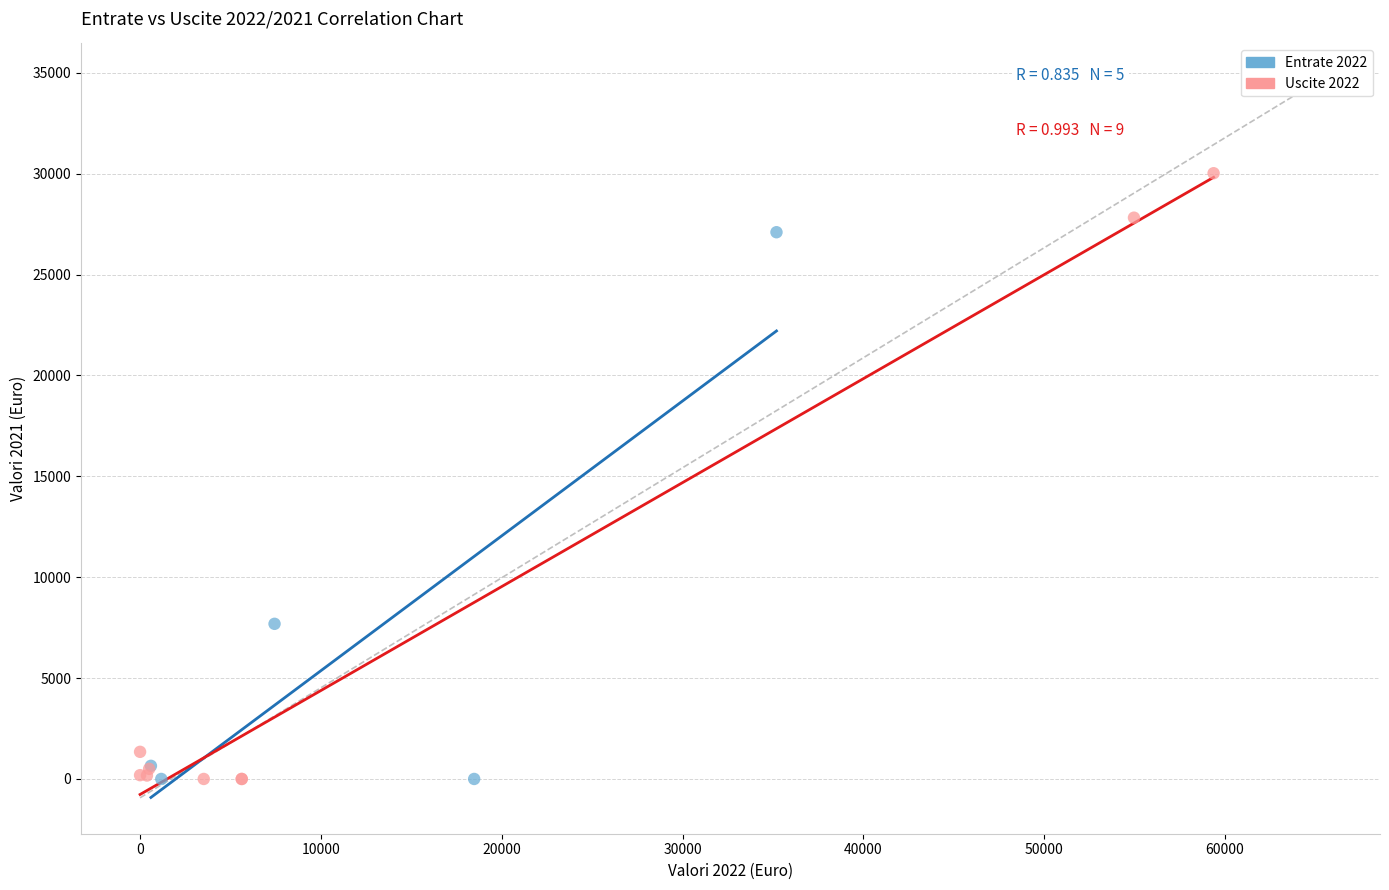

Which series contains the highest Y value?

Uscite 2022